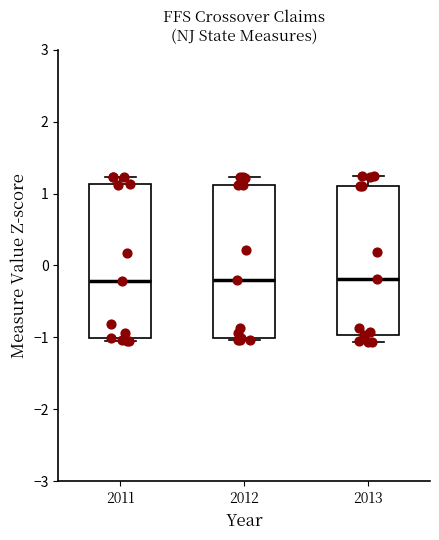

Reading left to right, read every box against the y-axis: the position of its median line, the range the box covers, and the ends of its whiskers. The values are not printed on the chart, so give them approximately, as read against the axis.

2011: median -0.2, box -1.0 to 1.1, whiskers -1.0 (just below the box's lower edge) to 1.2
2012: median -0.2, box -1.0 to 1.1, whiskers -1.0 (just below the box's lower edge) to 1.2
2013: median -0.2, box -1.0 to 1.1, whiskers -1.1 to 1.2